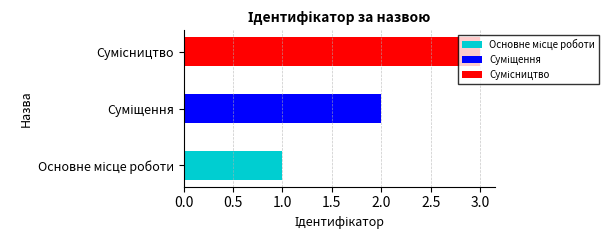

Reading left to right, what are all the values shown in this chart?

Основне місце роботи=1	Суміщення=2	Сумісництво=3